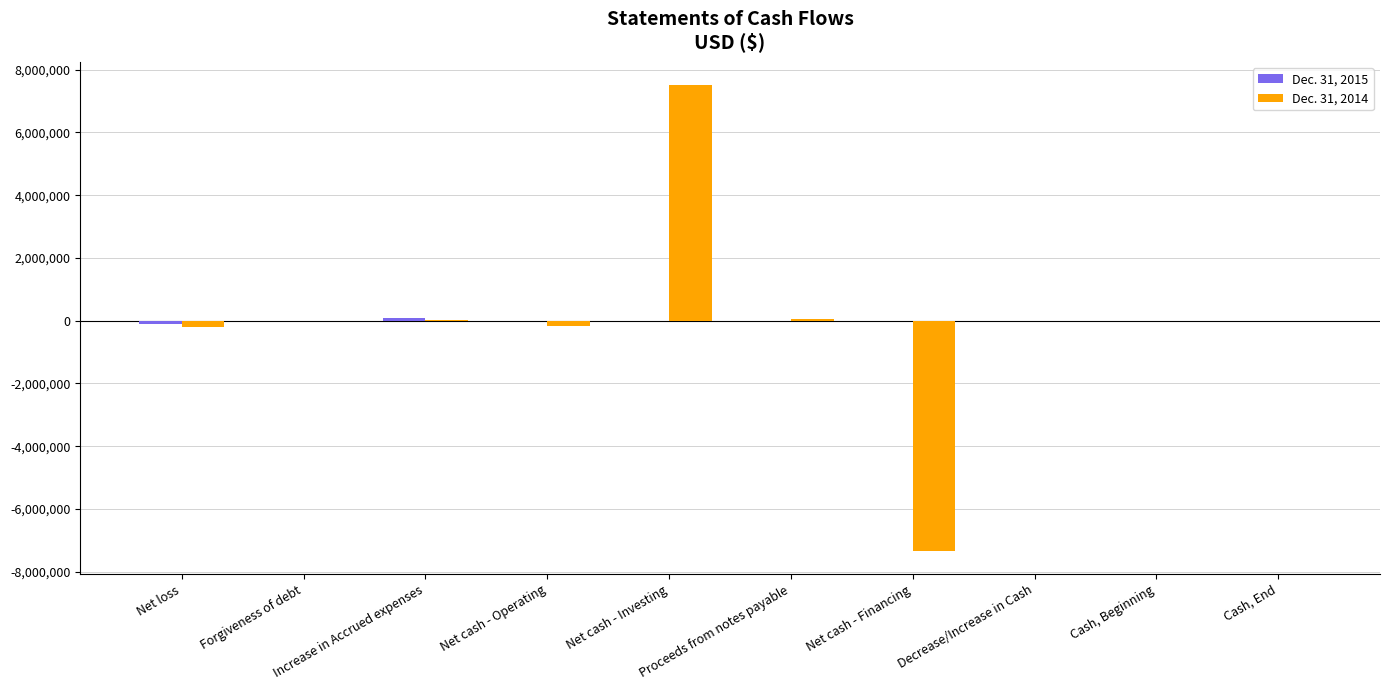

Are the bars horizontal?

No